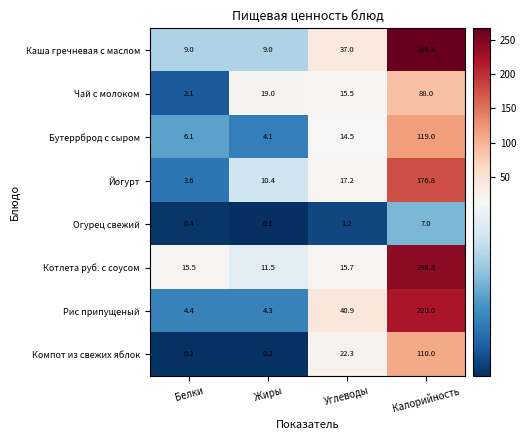

Where is Каша гречневая с маслом nearest to the value 137?

Углеводы